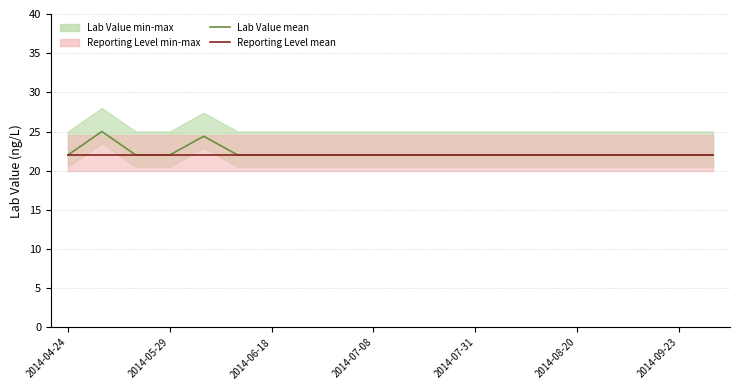

Reading left to right, extract all data points from this chart.

Lab Value mean: 22.0	25.0	22.0	22.0	24.4	22.0	22.0	22.0	22.0	22.0	22.0	22.0	22.0	22.0	22.0	22.0	22.0	22.0	22.0	22.0
Reporting Level mean: 22.0	22.0	22.0	22.0	22.0	22.0	22.0	22.0	22.0	22.0	22.0	22.0	22.0	22.0	22.0	22.0	22.0	22.0	22.0	22.0